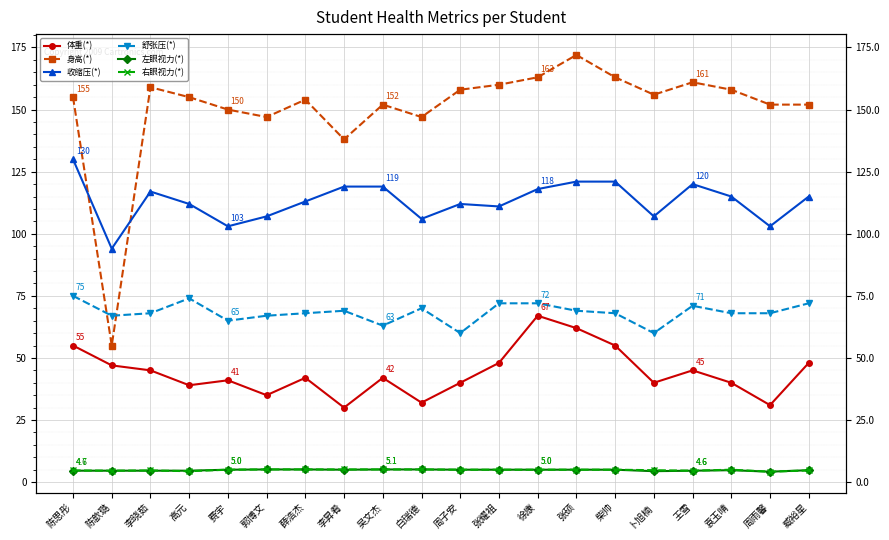

What is the difference between the maximum and minimum values in the 体重(*) series?

37.0